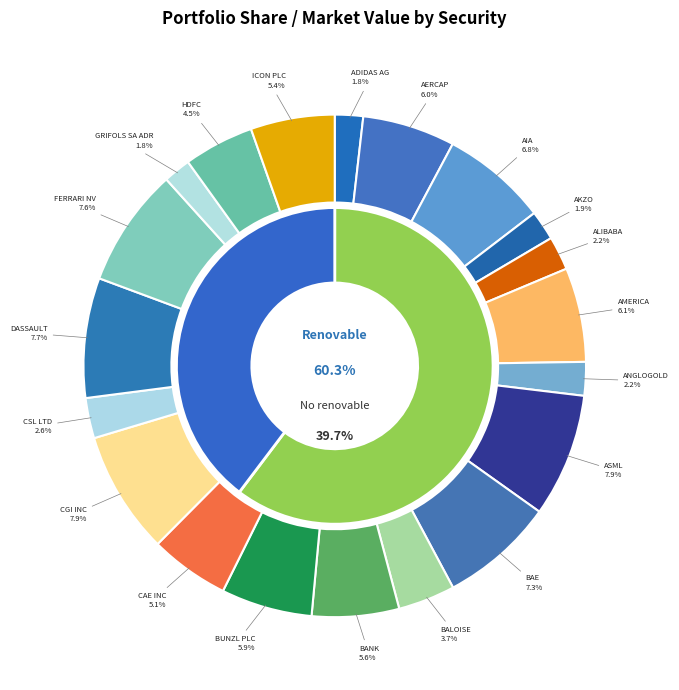

How many segments does this pie chart have?

20